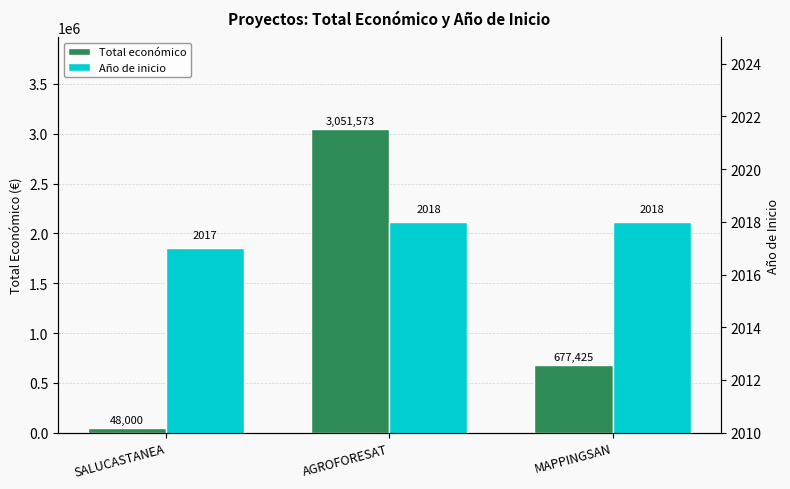

How many bars are there in total?

6